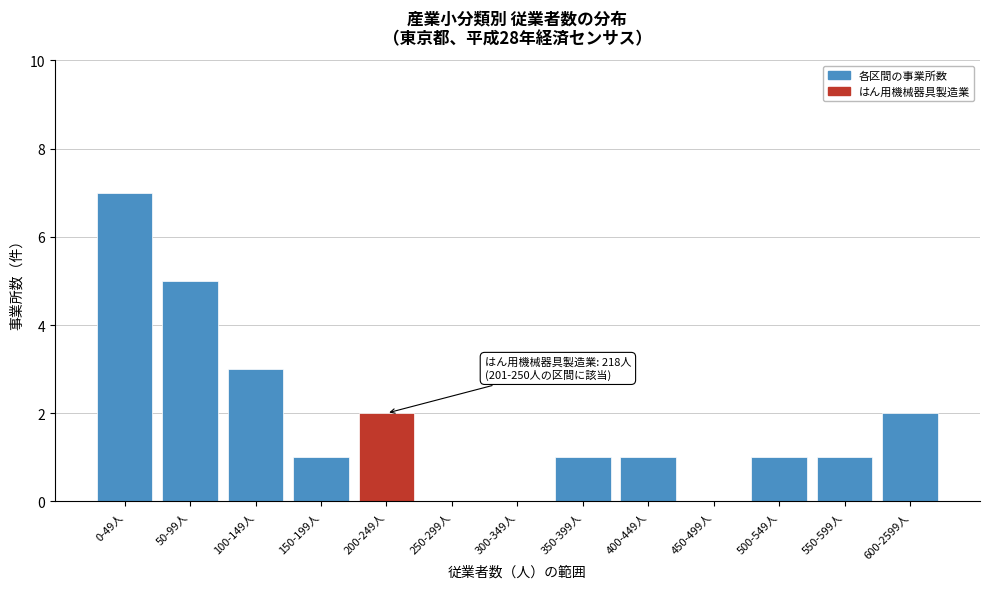

Reading left to right, extract all data points from this chart.

0-49人=7	50-99人=5	100-149人=3	150-199人=1	200-249人=2	250-299人=0	300-349人=0	350-399人=1	400-449人=1	450-499人=0	500-549人=1	550-599人=1	600-2599人=2